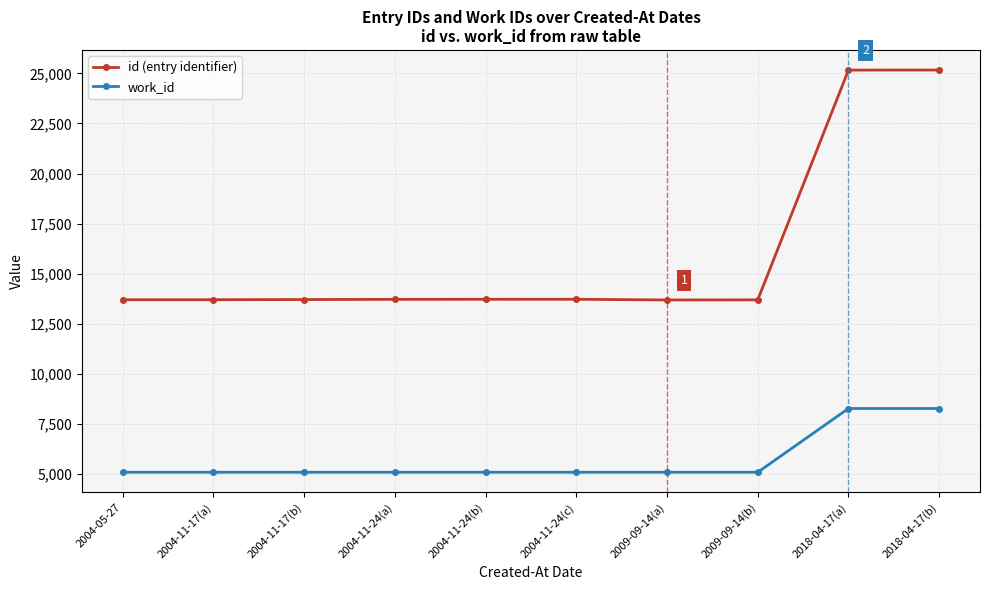

What is the greatest value displayed?

25167